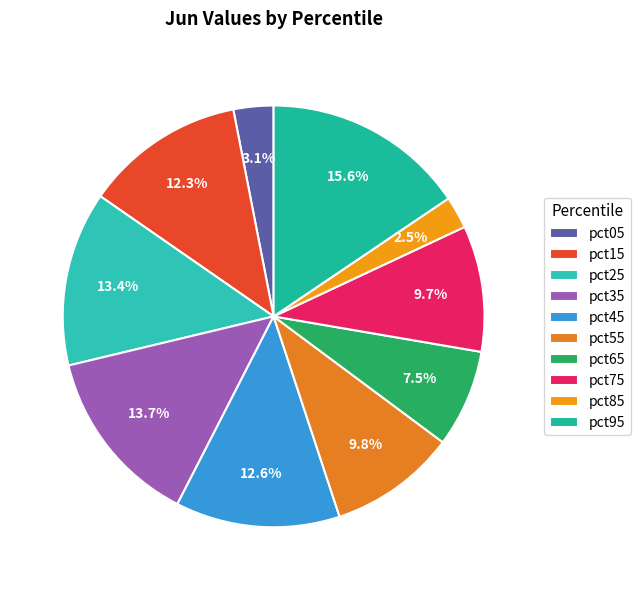

Which slice is the largest?

pct95